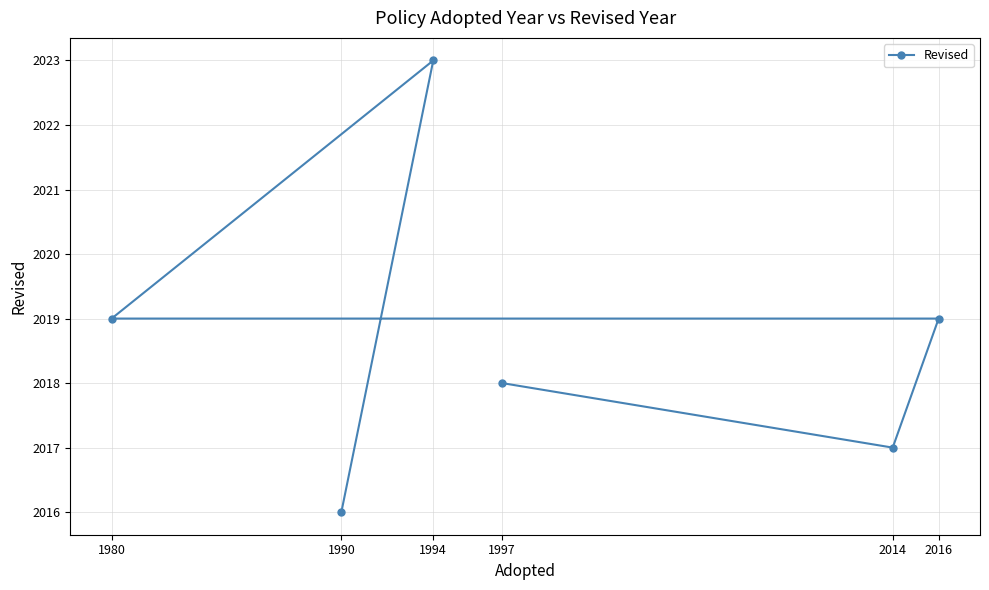

Reading left to right, list all the values displayed in this chart.

1980=2019	1990=2016	1994=2023	1997=2018	2014=2017	2016=2019